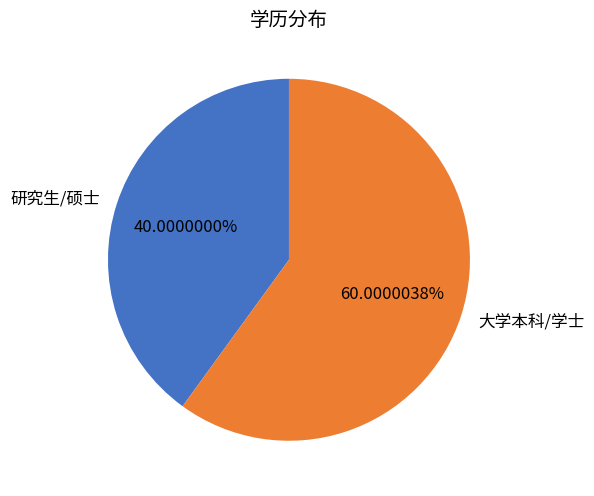

Which slice represents more than half of the pie?

大学本科/学士